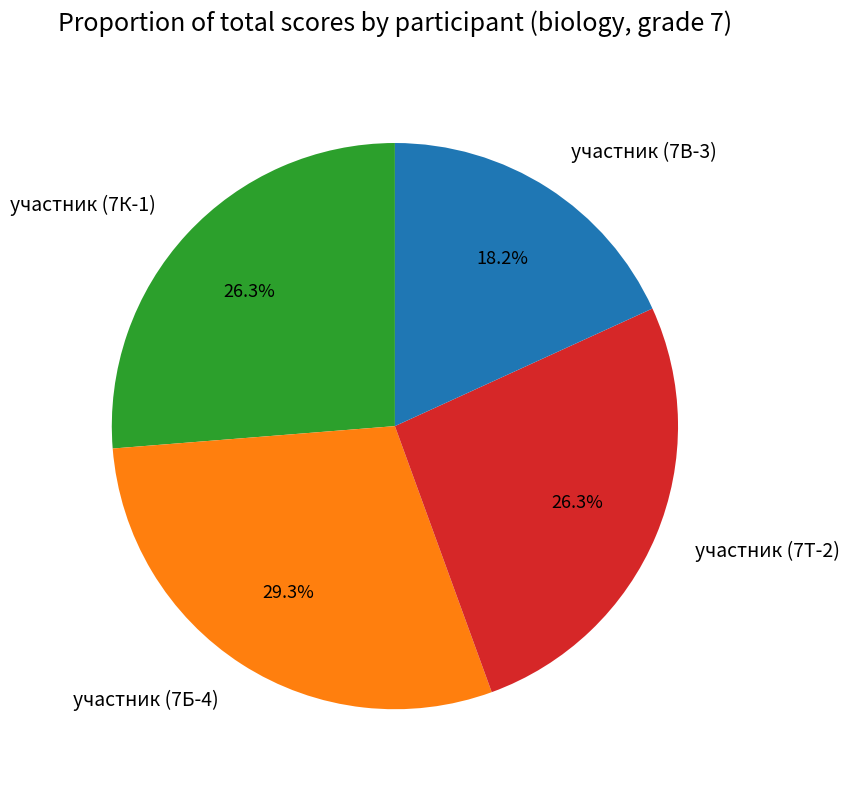

Is there any slice that represents more than half of the pie?

No